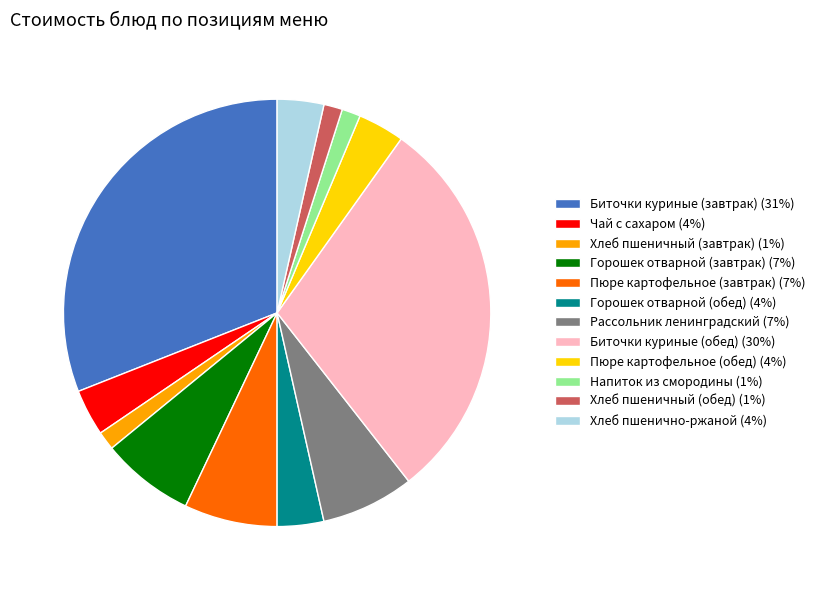

Is it true that Хлеб пшеничный (обед) (1%) is 13% of the pie?

False